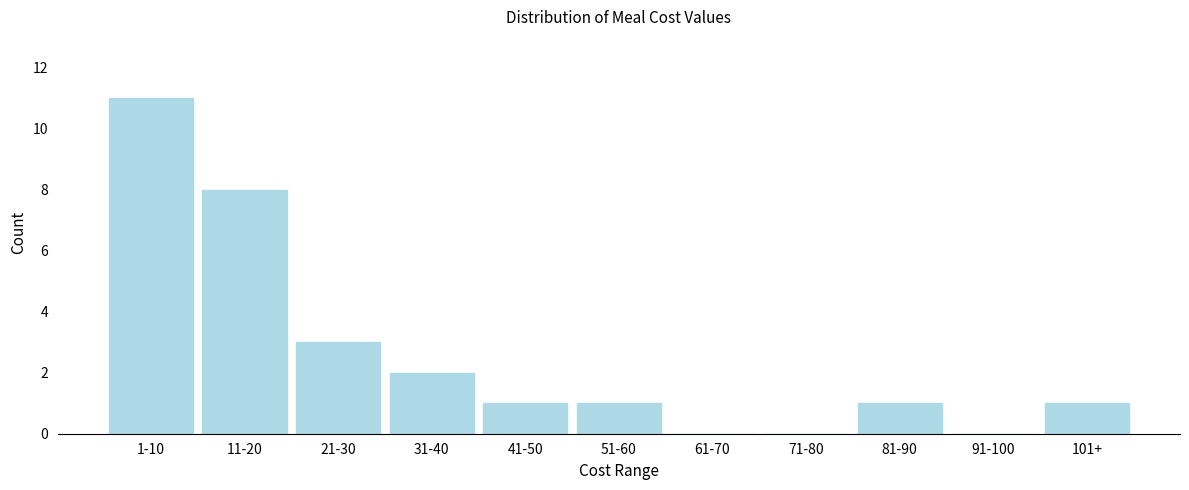

Reading left to right, what are all the values shown in this chart?

1-10=11	11-20=8	21-30=3	31-40=2	41-50=1	51-60=1	61-70=0	71-80=0	81-90=1	91-100=0	101+=1